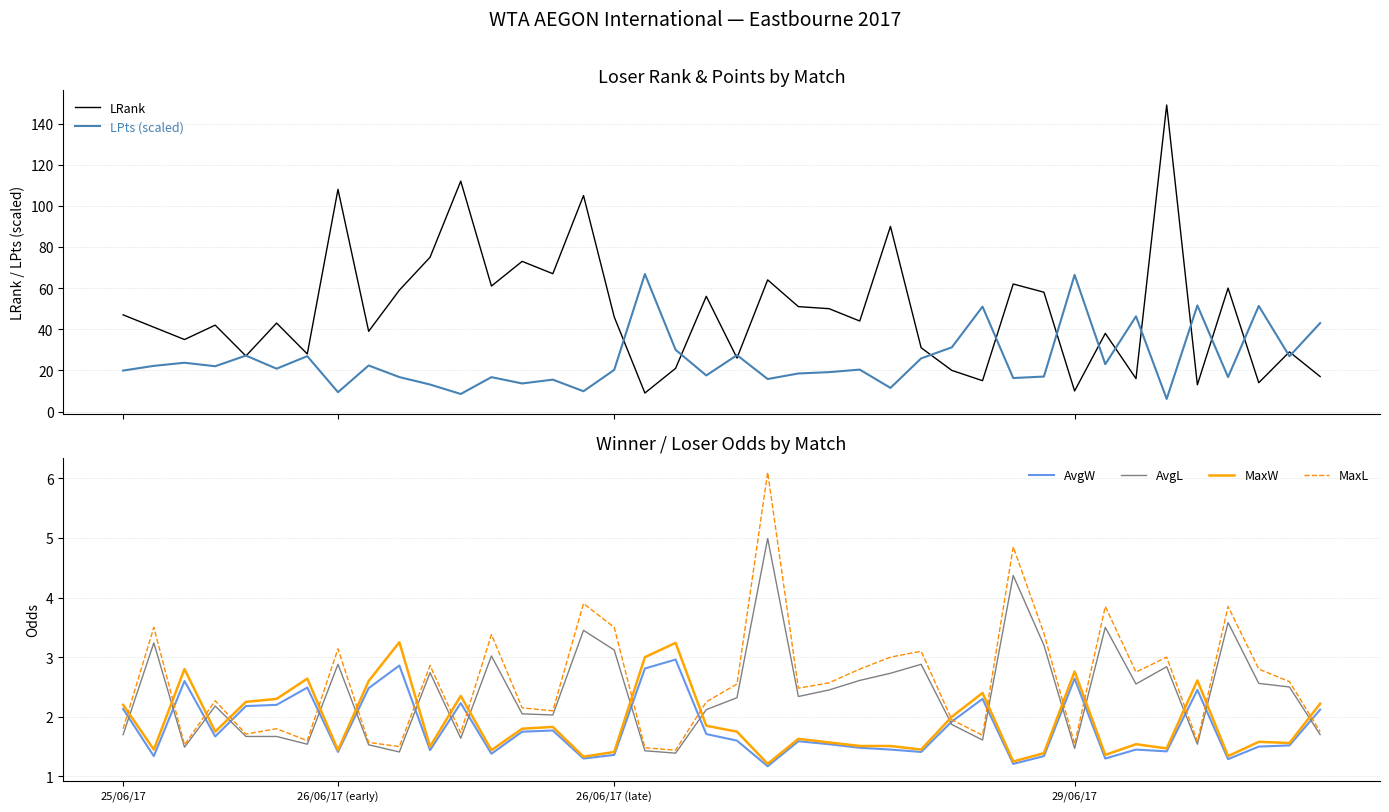

At which category is the sum across all series the highest?

34